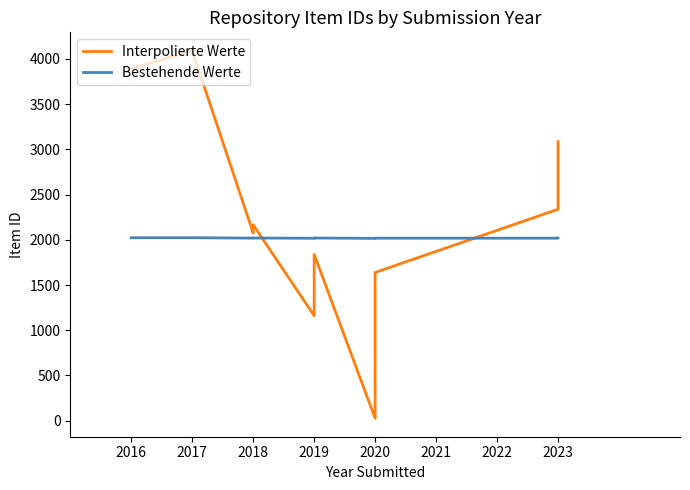

How many intersections are there between Bestehende Werte and Interpolierte Werte?

2